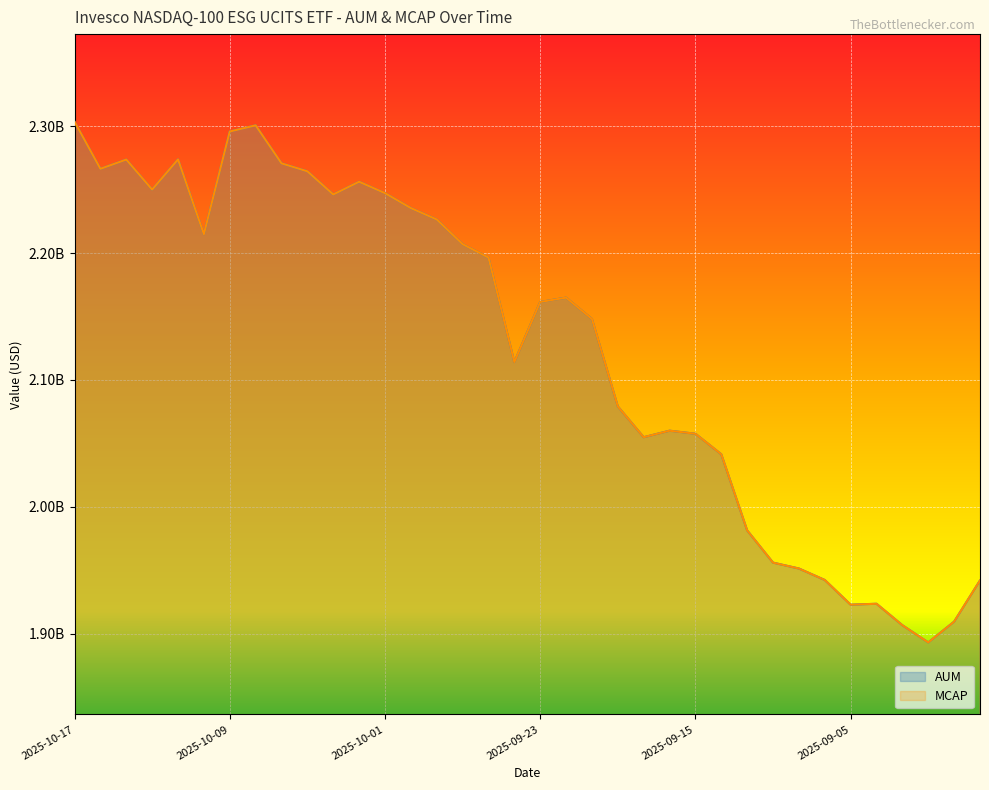

How many lines are shown in the chart?

2